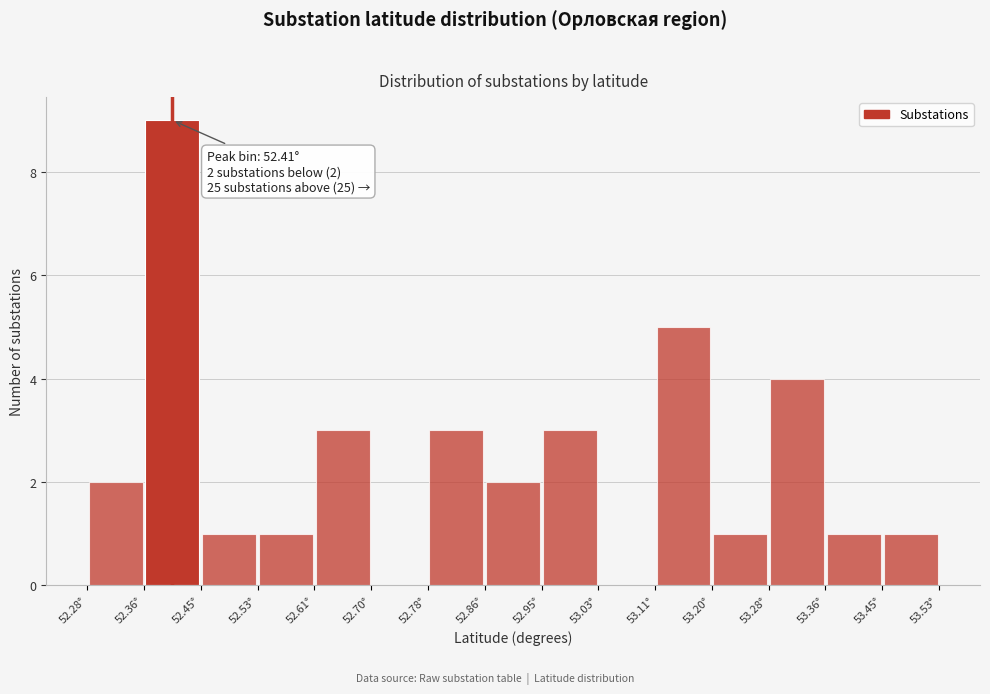

Over which range of the x-axis is the bar tallest?

52.36 to 52.45